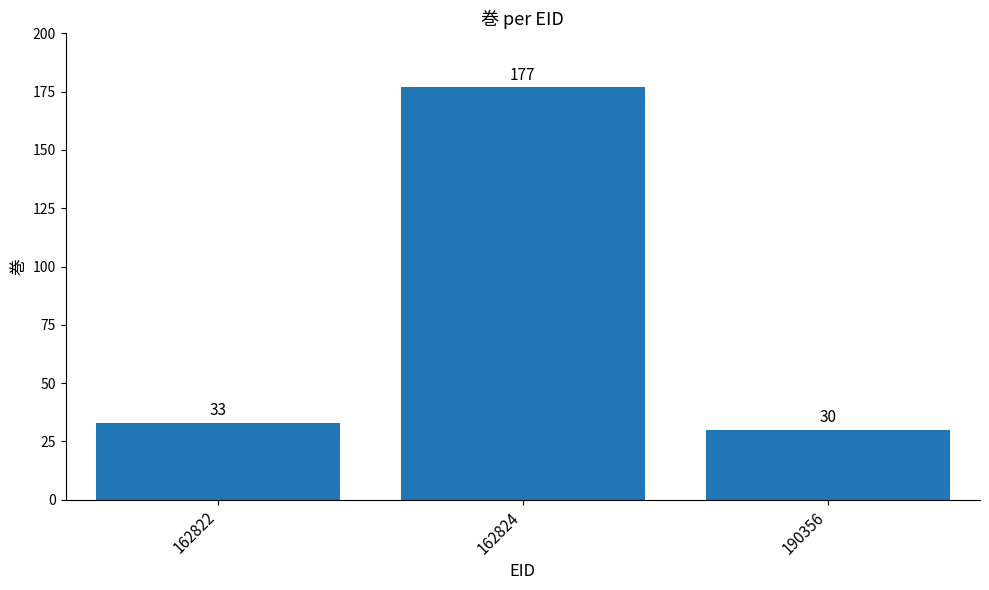

List the labels in order of value, largest first.

162824, 162822, 190356